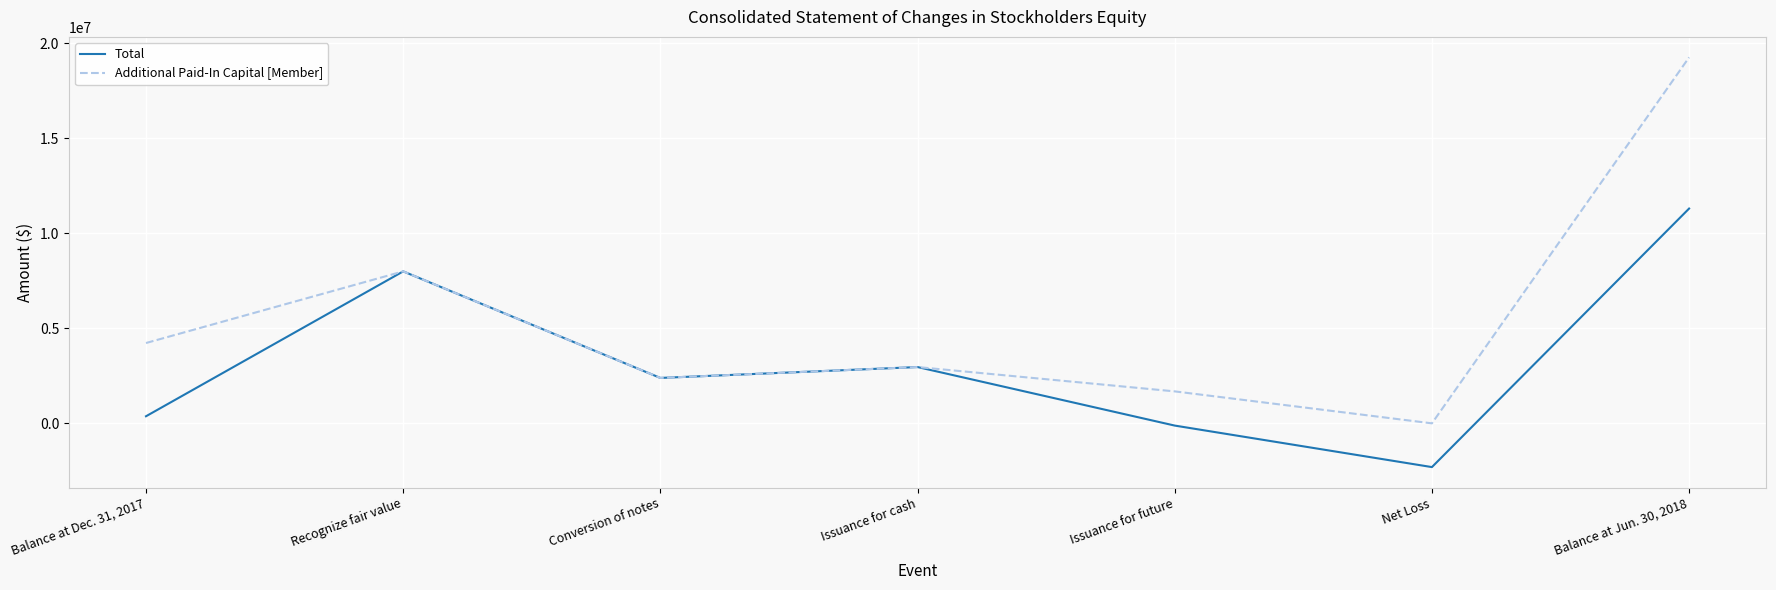

Which category has the lowest value across all series?

Net Loss